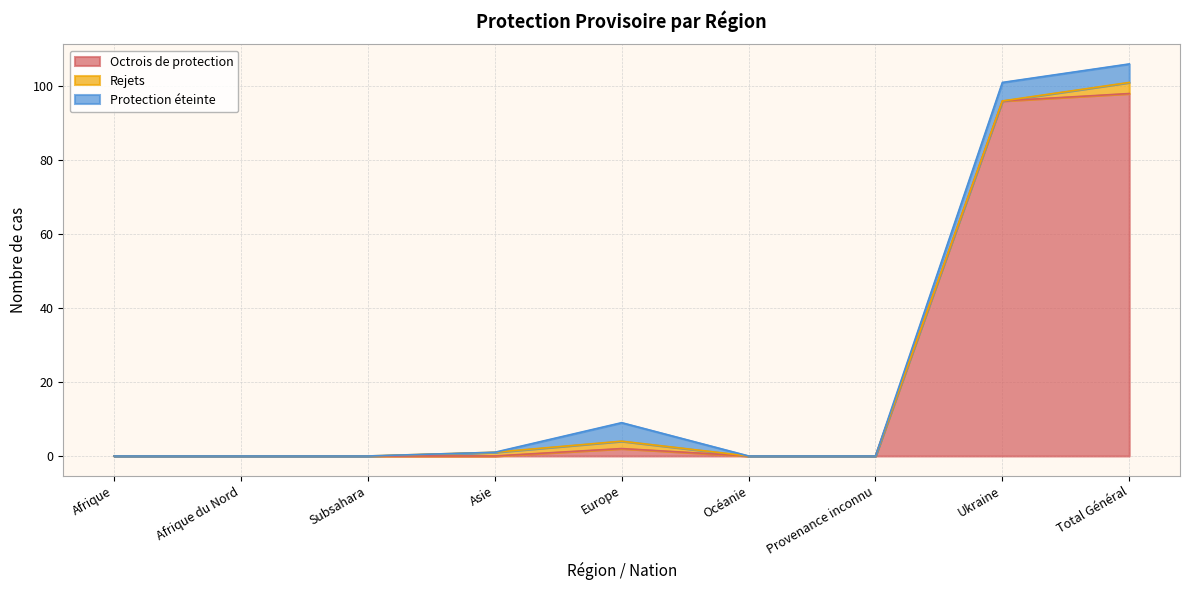

True or false: Octrois de protection and Rejets intersect in this chart.

False